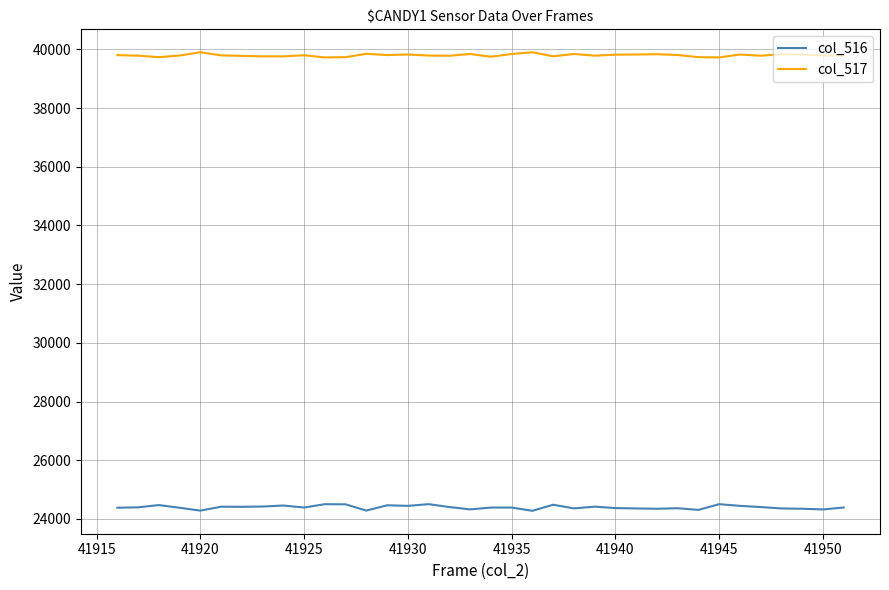

Which series has the largest range (max minus min)?

col_516